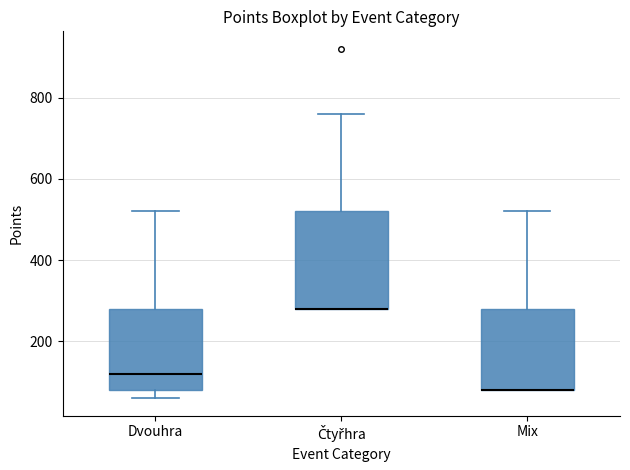

Reading left to right, read every box against the y-axis: the position of its median line, the range the box covers, and the ends of its whiskers. The values are not printed on the chart, so give them approximately, as read against the axis.

Dvouhra: median 120, box 80 to 280, whiskers 60 to 520
Čtyřhra: median 280 (drawn on the box's lower edge), box 280 to 520, whiskers 280 to 760
Mix: median 80 (drawn on the box's lower edge), box 80 to 280, whiskers 80 to 520